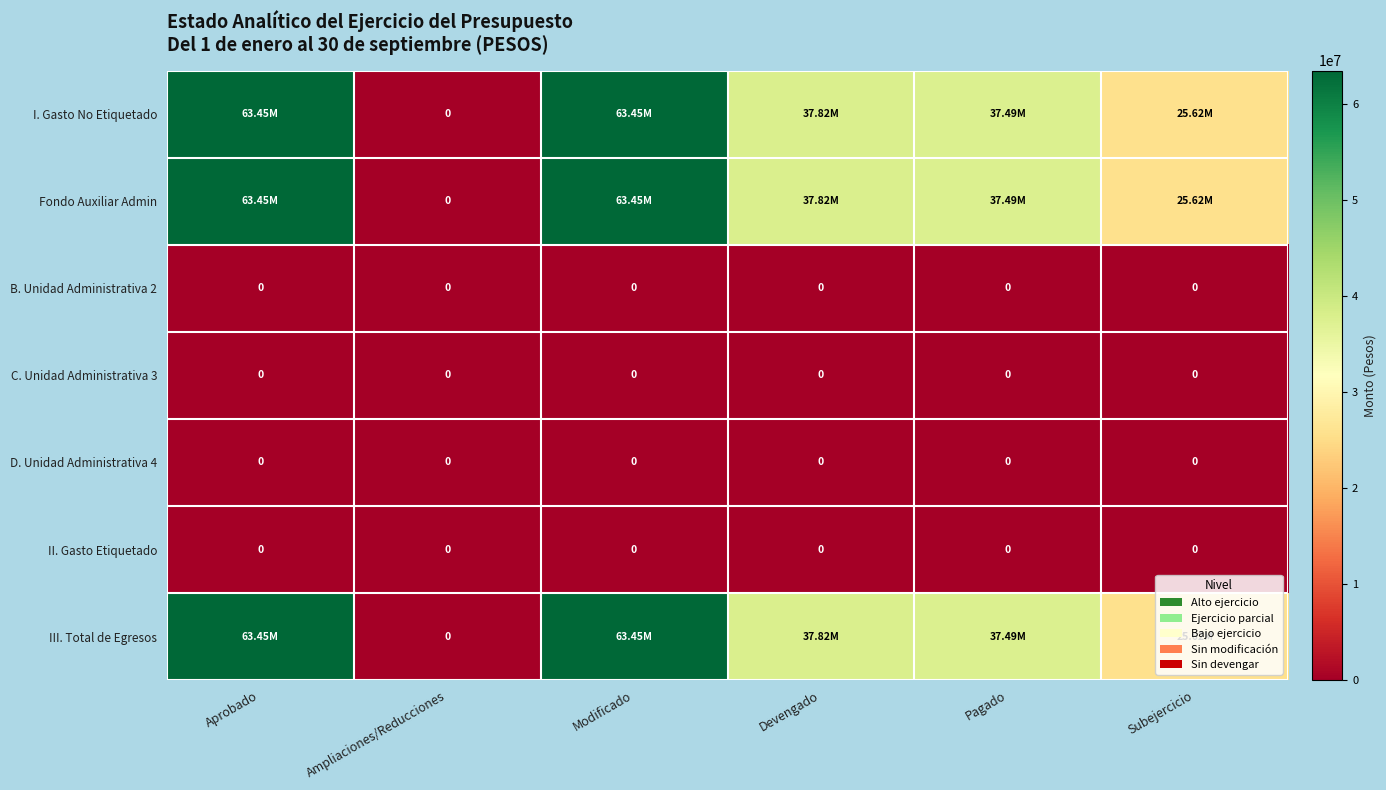

Which series changed the most between Aprobado and Subejercicio?

I. Gasto No Etiquetado